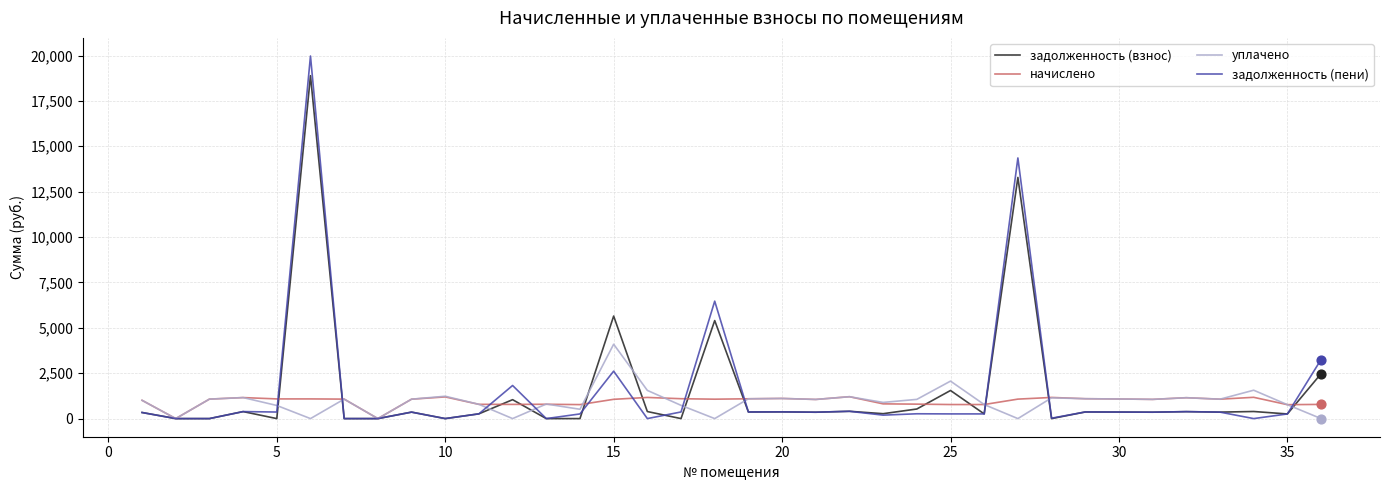

Which series has the largest range (max minus min)?

задолженность (пени)